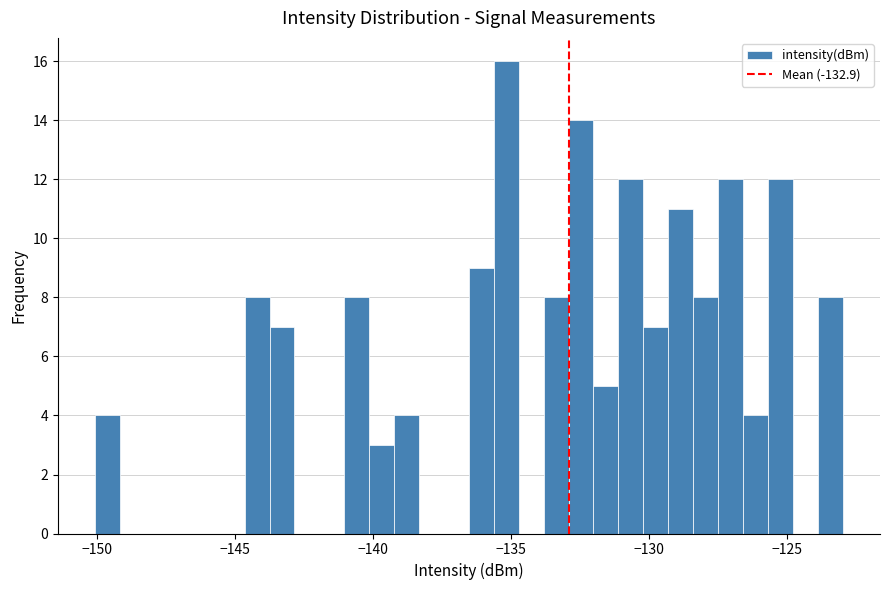

Read against the x-axis, roughly where is the centre of the tallest bar?

-135.0